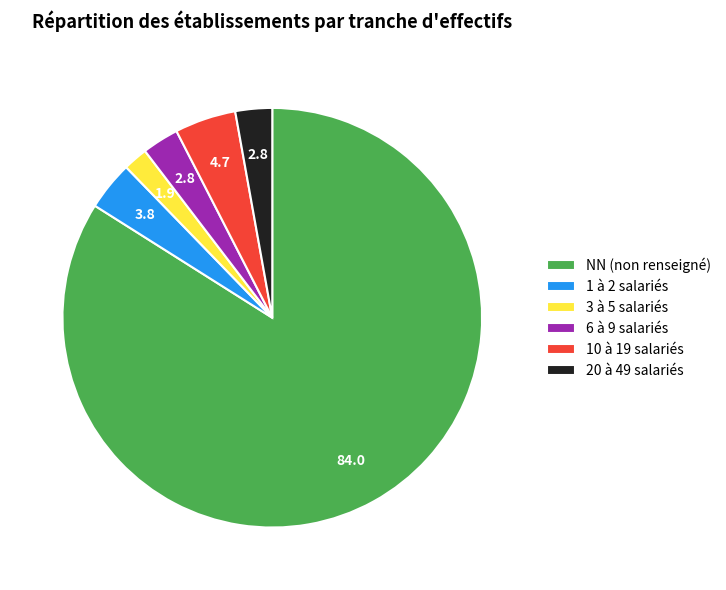

Which category has the smallest portion of the pie?

3 à 5 salariés